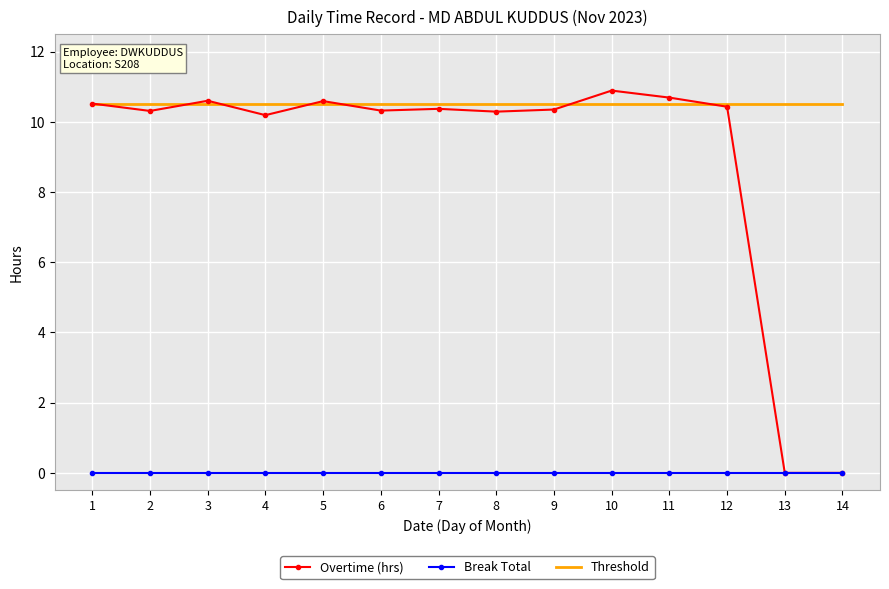

Which series has the largest total across all categories?

Threshold